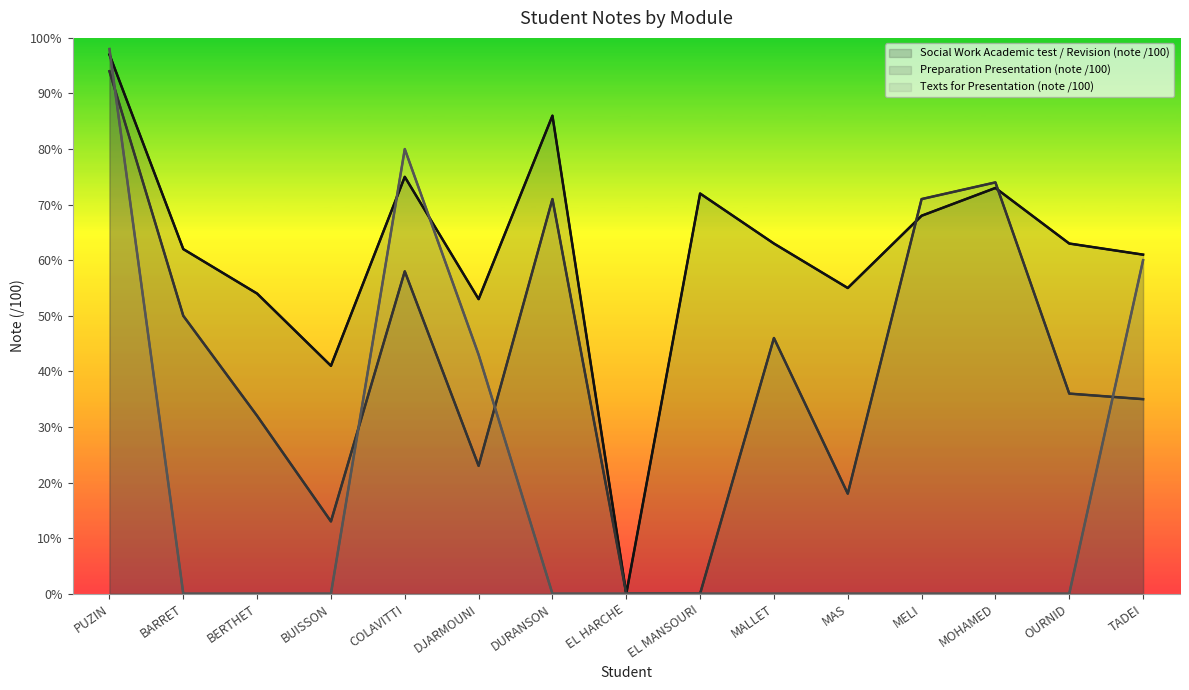

Is it true that Preparation Presentation (note /100) equals 74 at MOHAMED?

True